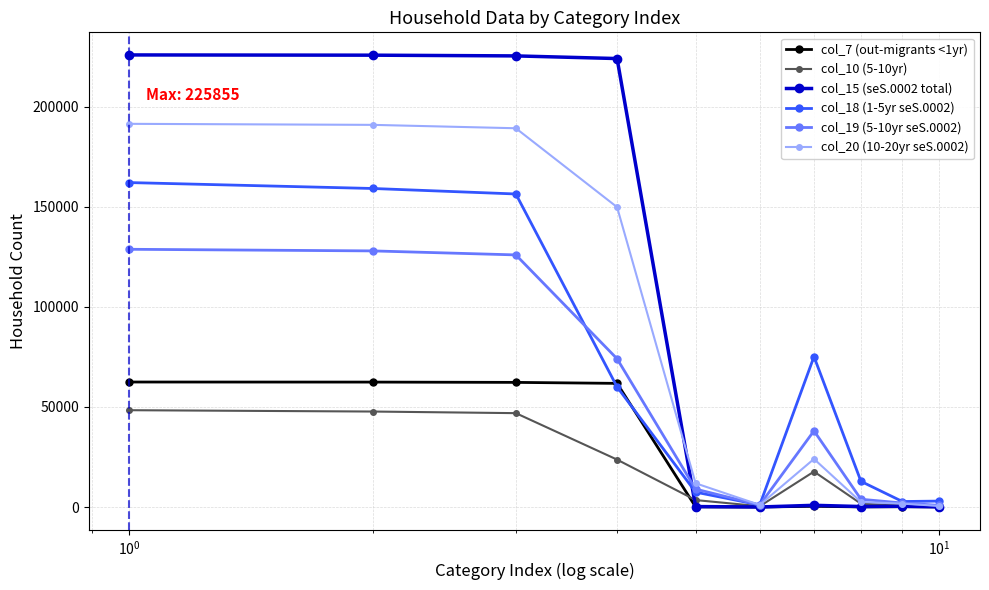

What is the greatest value displayed?

225855